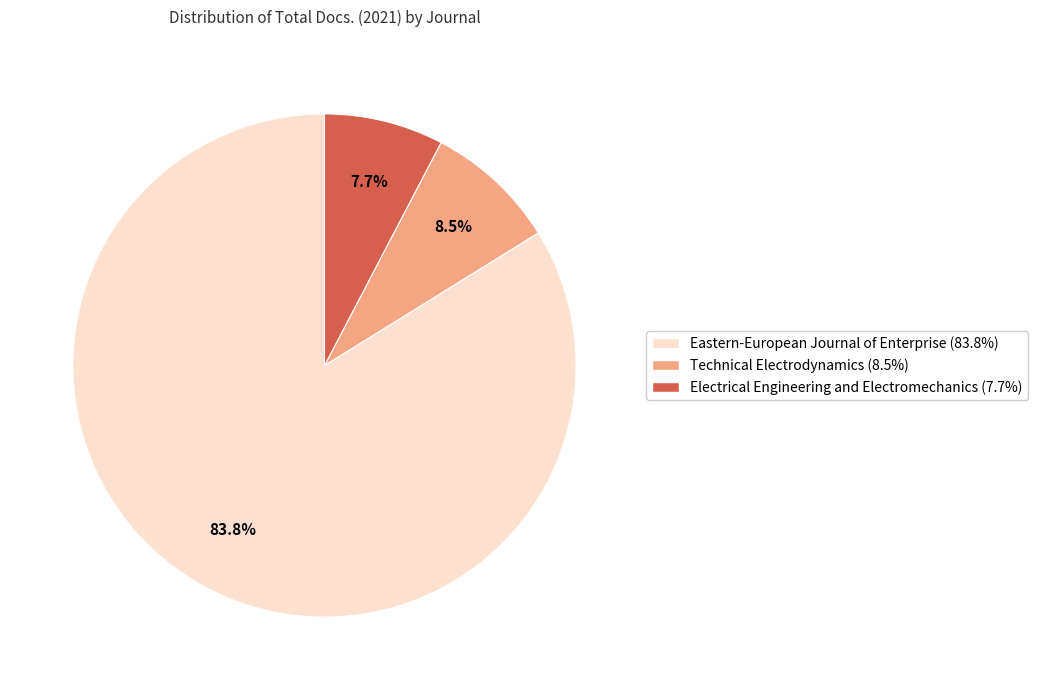

How many segments does this pie chart have?

3